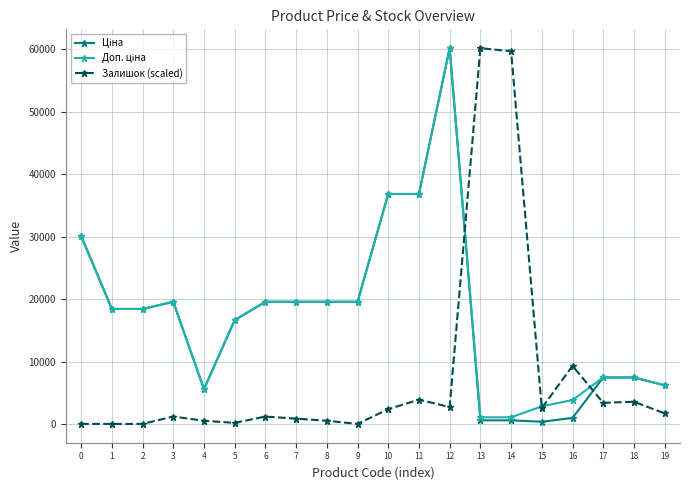

What is the maximum value for Залишок (scaled)?

60205.6